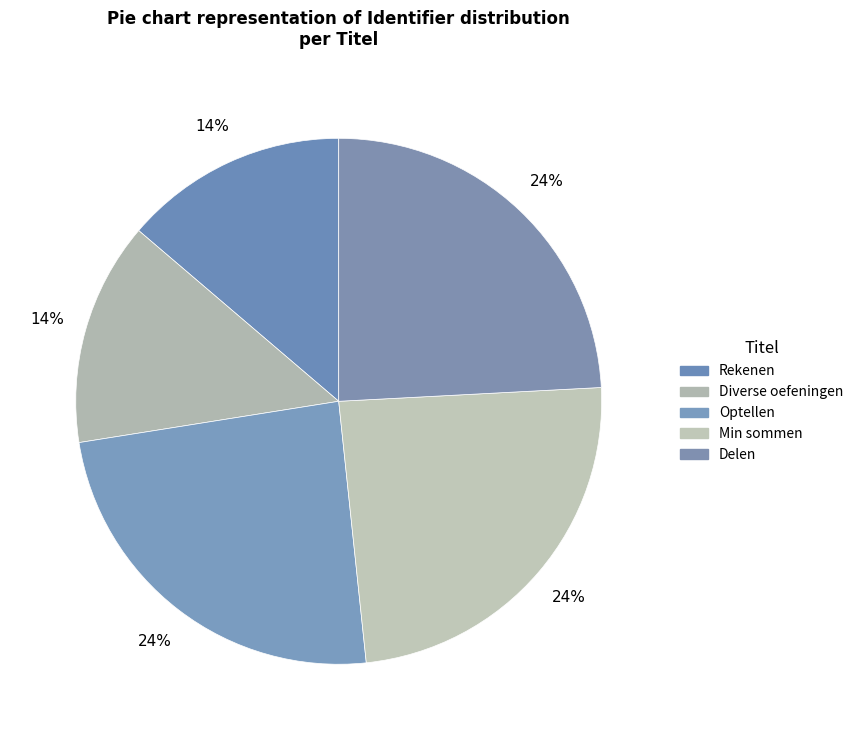

How many slices are in this pie chart?

5